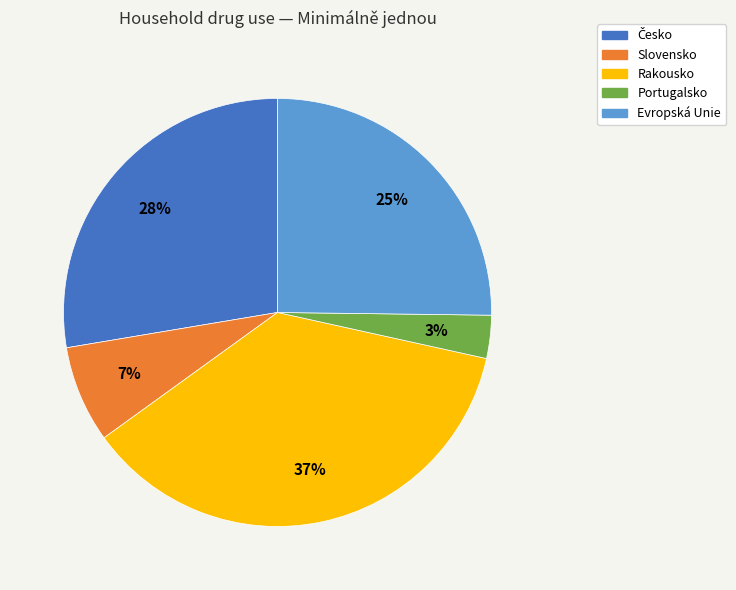

Does Rakousko represent more than half of the total?

No